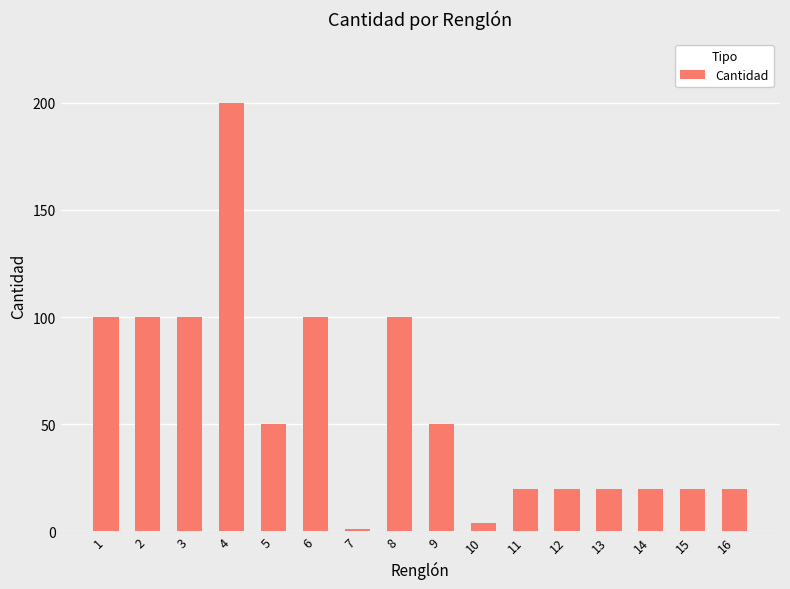

The chart shows a value of 41 at 8. True or false?

False